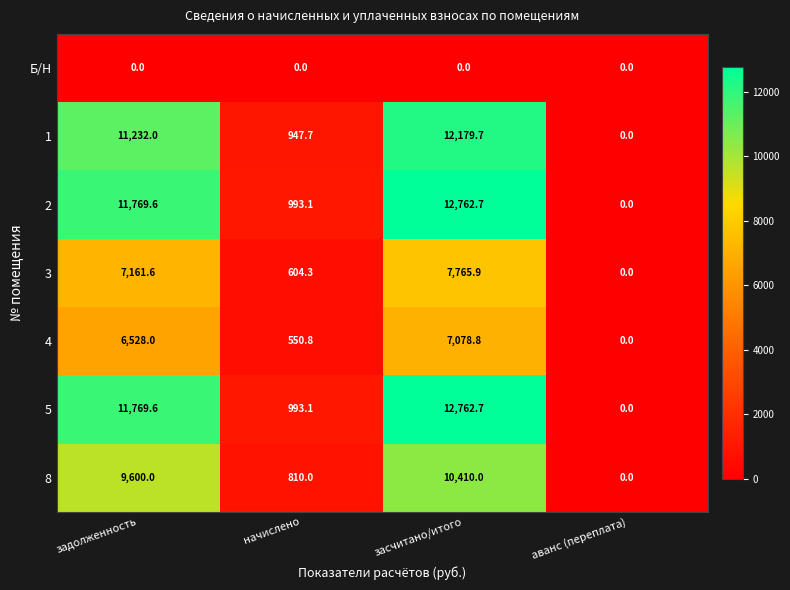

Reading left to right, list all the values displayed in this chart.

Б/Н: 0.0	0.0	0.0	0.0
1: 11232.0	947.7	12179.7	0.0
2: 11769.6	993.1	12762.7	0.0
3: 7161.6	604.3	7765.9	0.0
4: 6528.0	550.8	7078.8	0.0
5: 11769.6	993.1	12762.7	0.0
8: 9600.0	810.0	10410.0	0.0